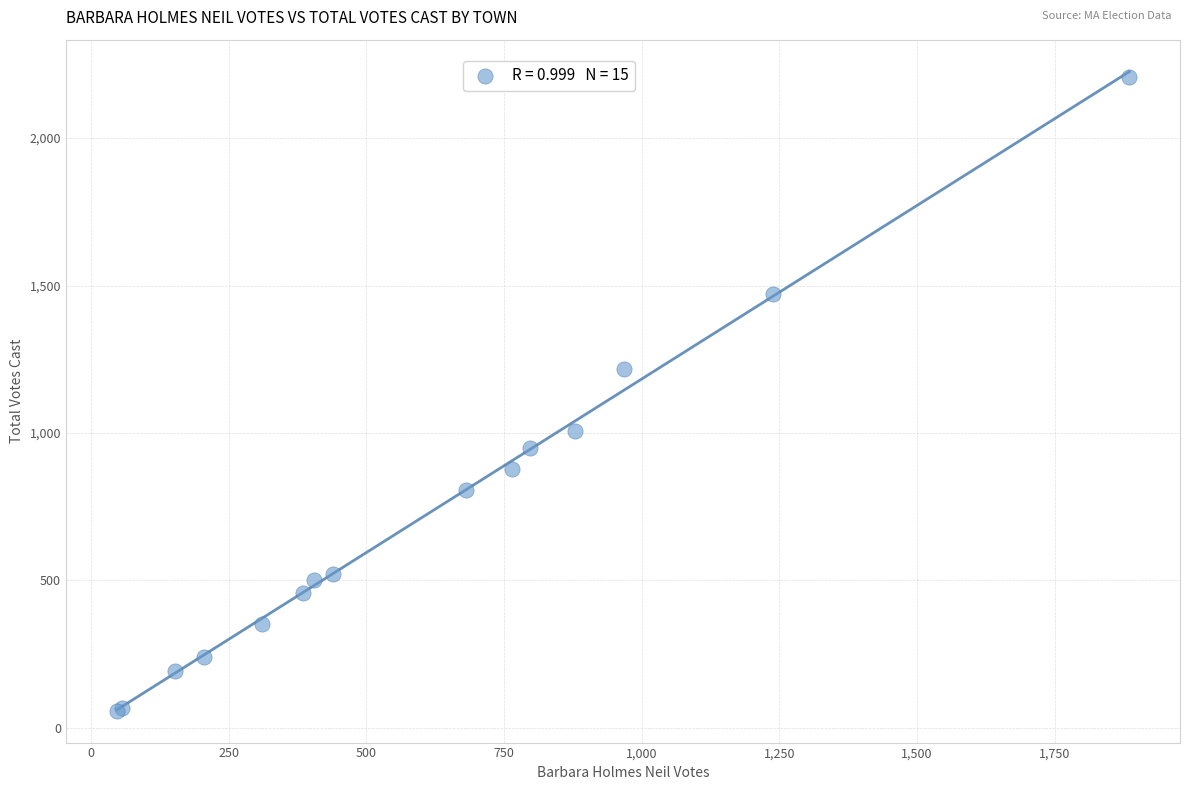

What Y value in the scatter plot is closest to 1132?

1218